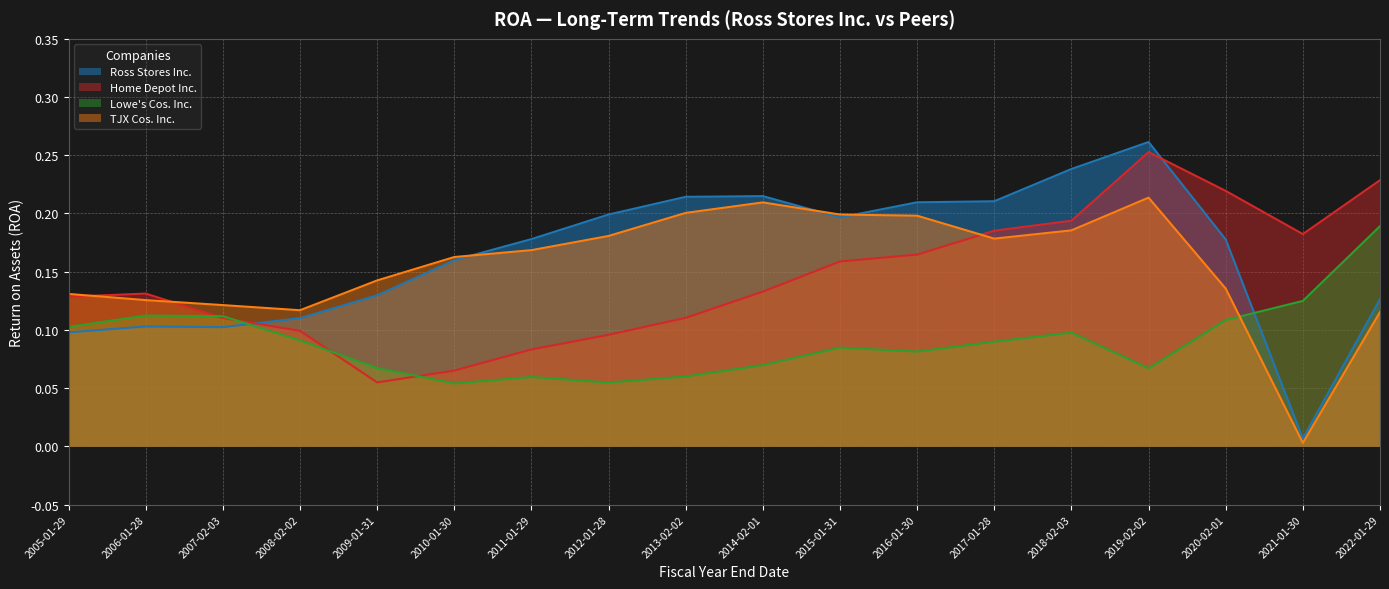

List the series in order of their peak value, highest first.

Ross Stores Inc., Home Depot Inc., TJX Cos. Inc., Lowe's Cos. Inc.